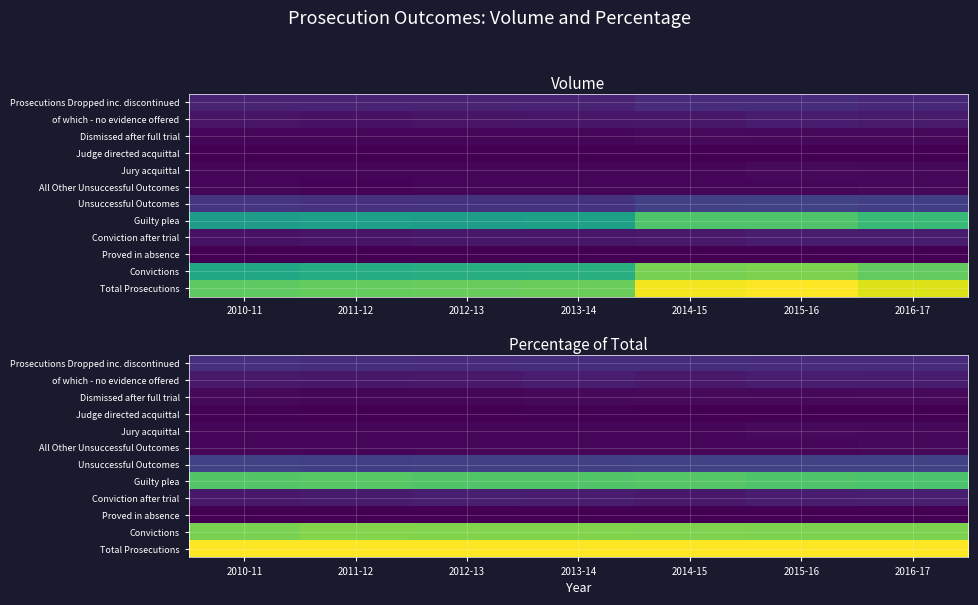

What is the spread (max minus min) of values at 2010-11?

99.9